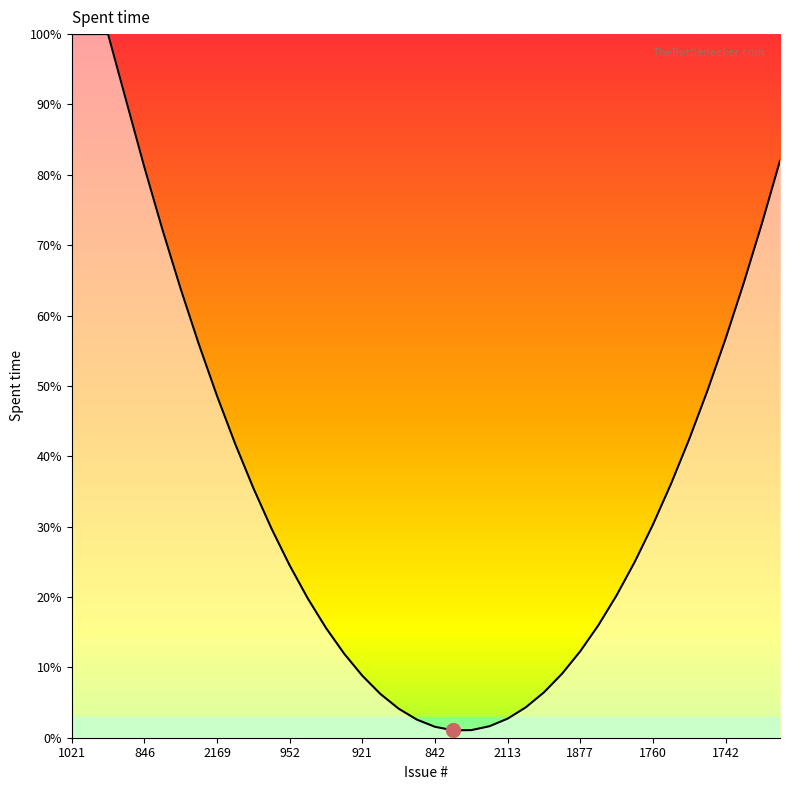

What is the difference between the maximum and minimum values?

98.9